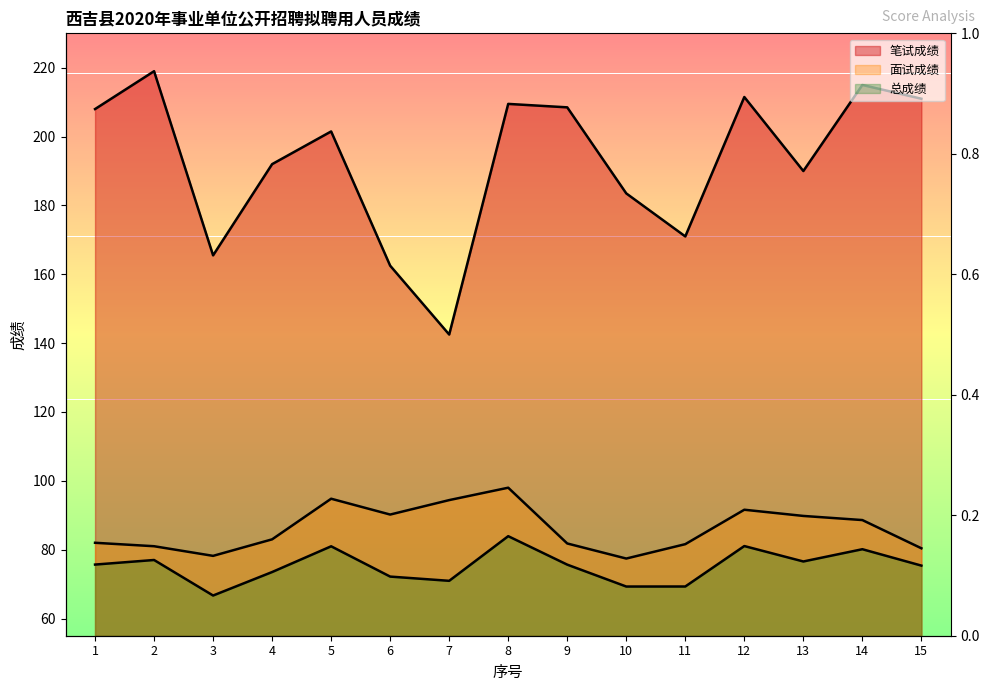

Between 2 and 5, which is larger?

2